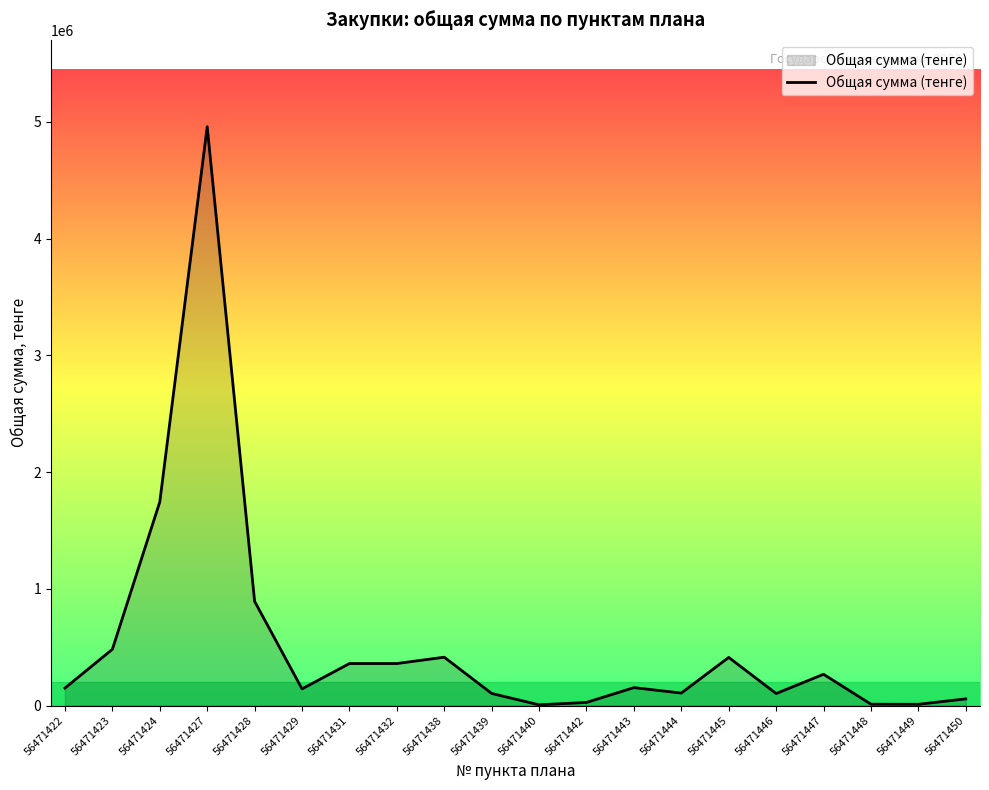

Between 56471450 and 56471445, which is larger?

56471445